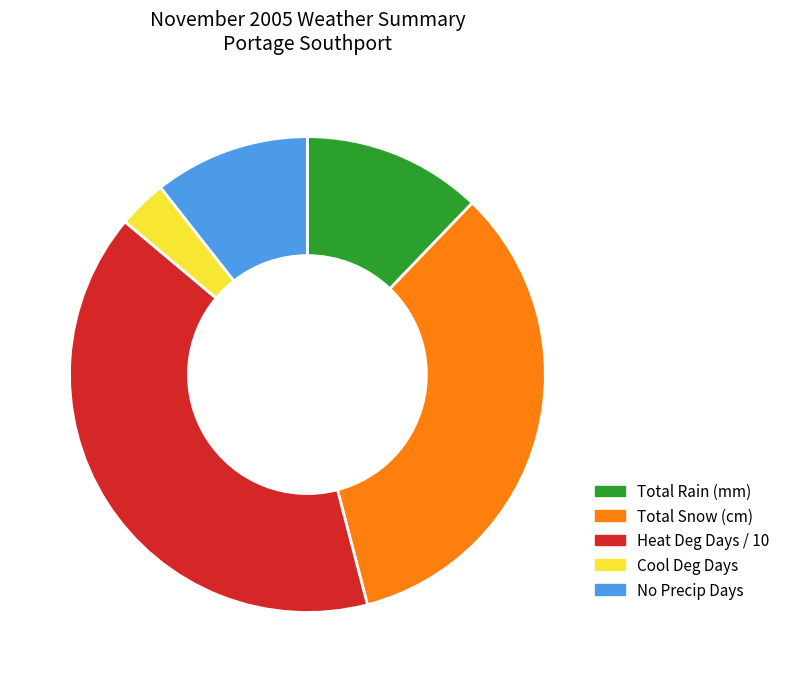

Rank the categories by value from lowest to highest.

Cool Deg Days, No Precip Days, Total Rain (mm), Total Snow (cm), Heat Deg Days / 10